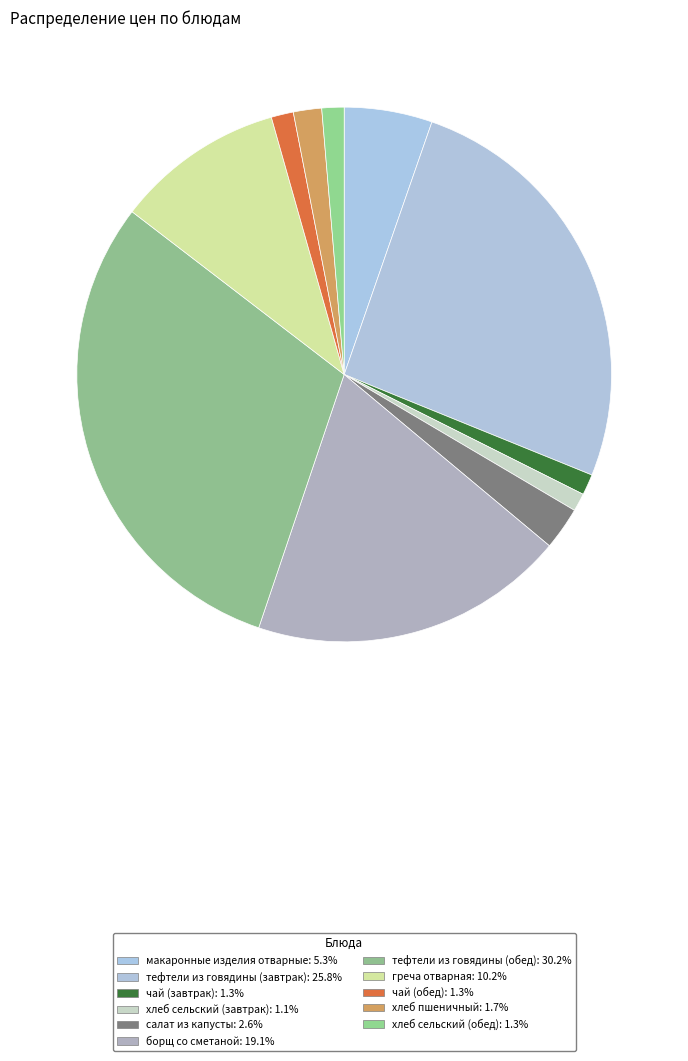

Which category has the smallest portion of the pie?

хлеб сельский (завтрак)